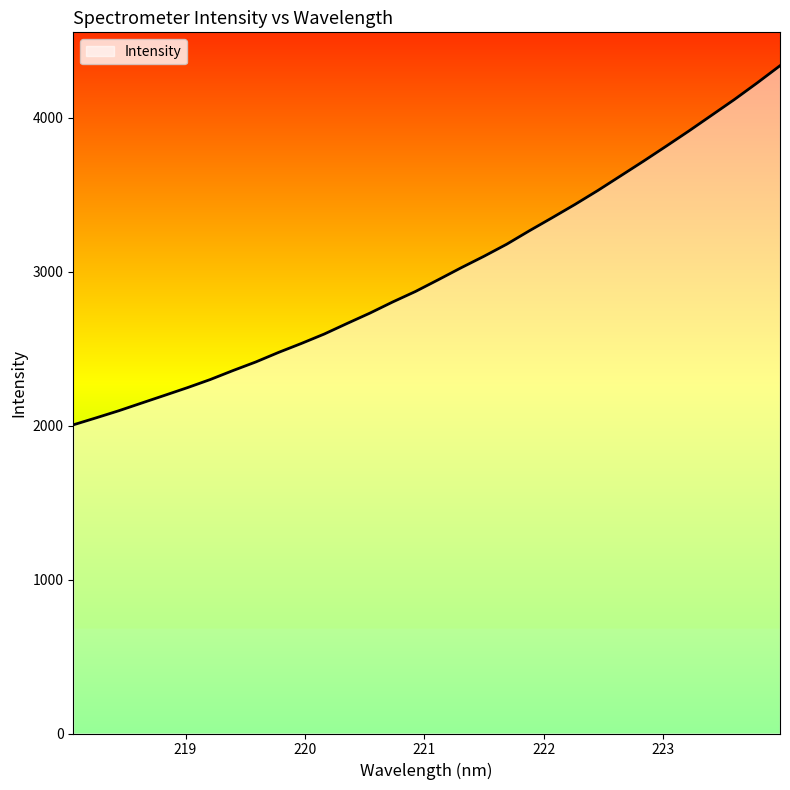

What is the greatest value displayed?

4337.9